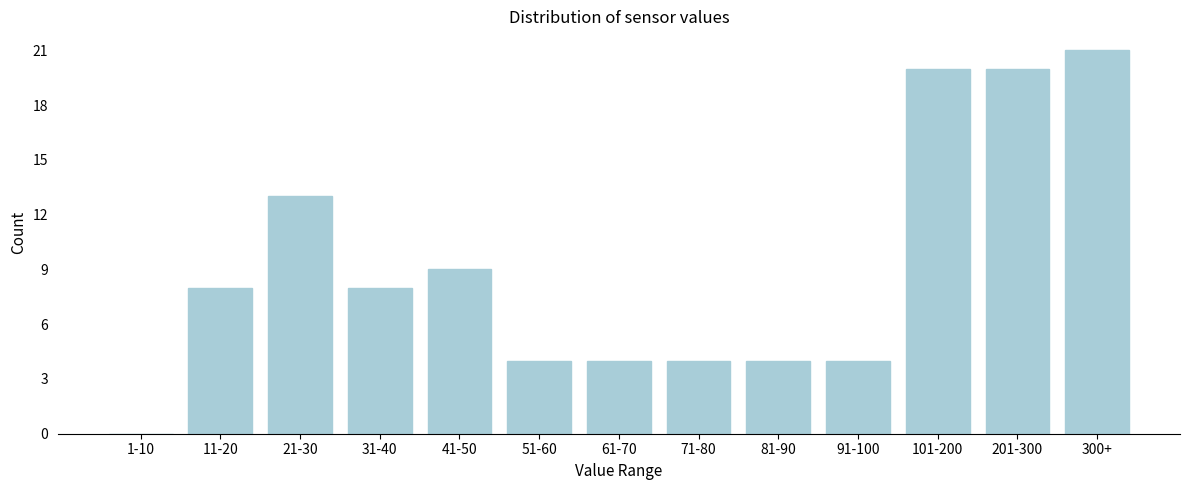

Reading left to right, what are all the values shown in this chart?

1-10=0	11-20=8	21-30=13	31-40=8	41-50=9	51-60=4	61-70=4	71-80=4	81-90=4	91-100=4	101-200=20	201-300=20	300+=21